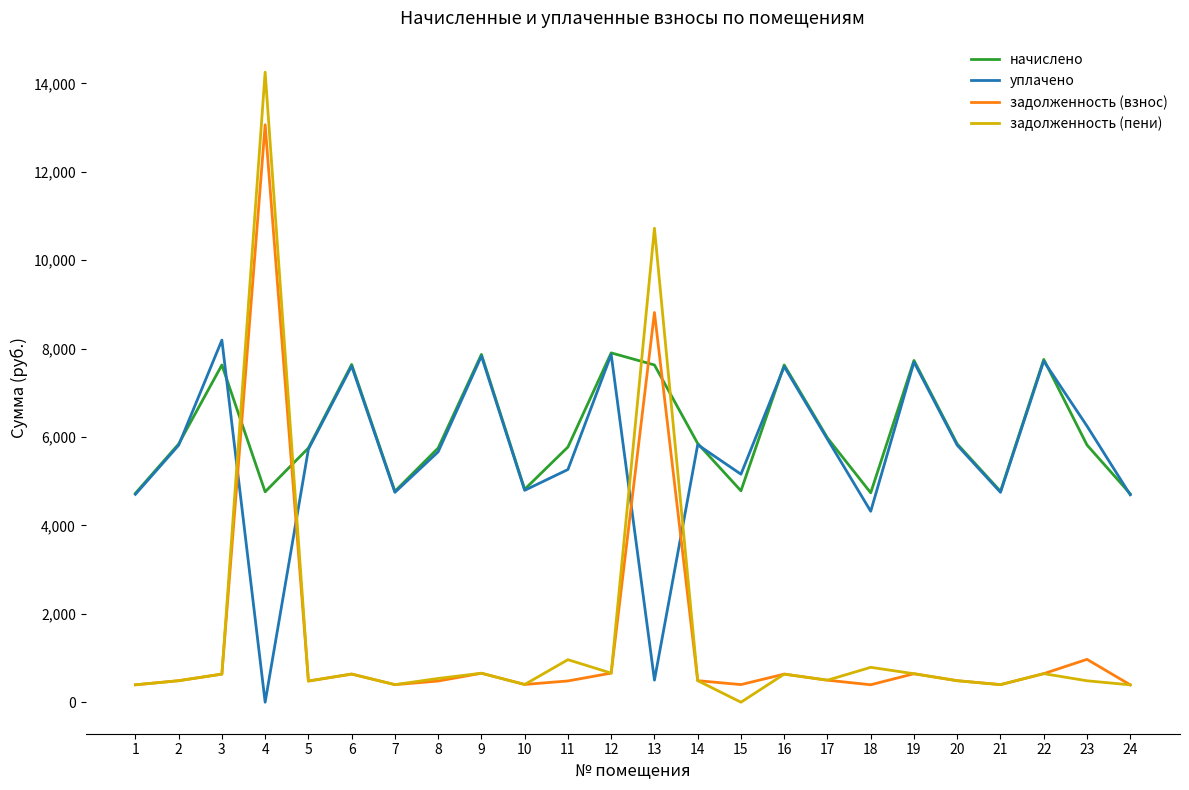

How many lines are shown in the chart?

4